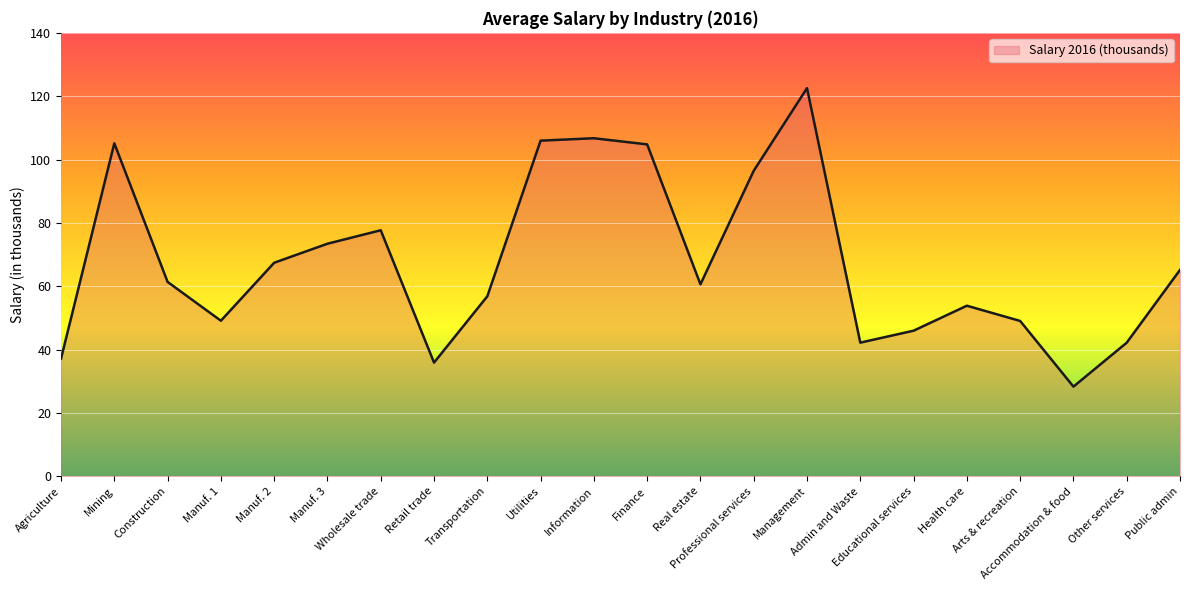

What is the maximum value shown in the chart?

122.5